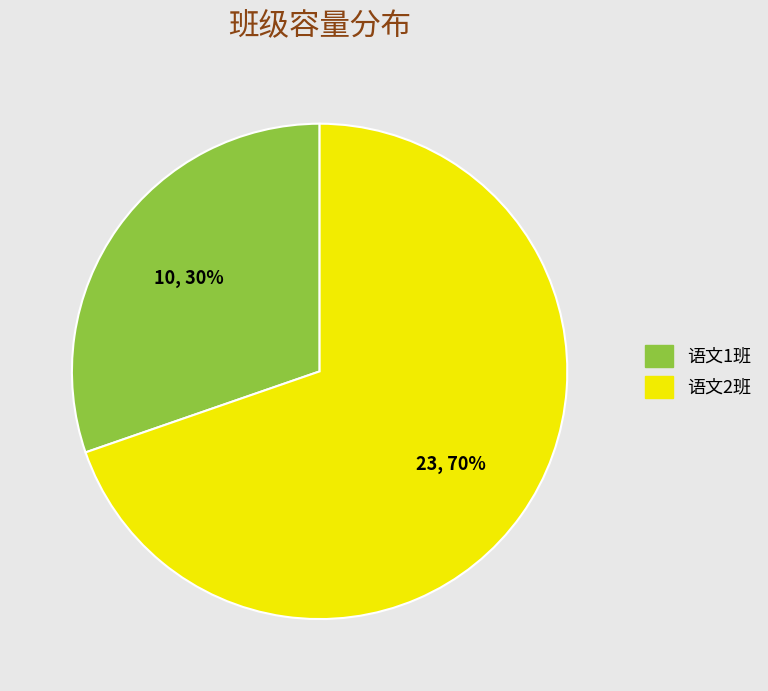

Count the number of slices in the pie.

2